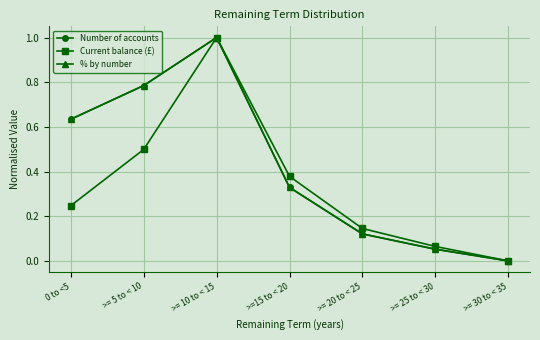

Is it true that Current balance (£) equals -0.4 at >= 30 to < 35?

False